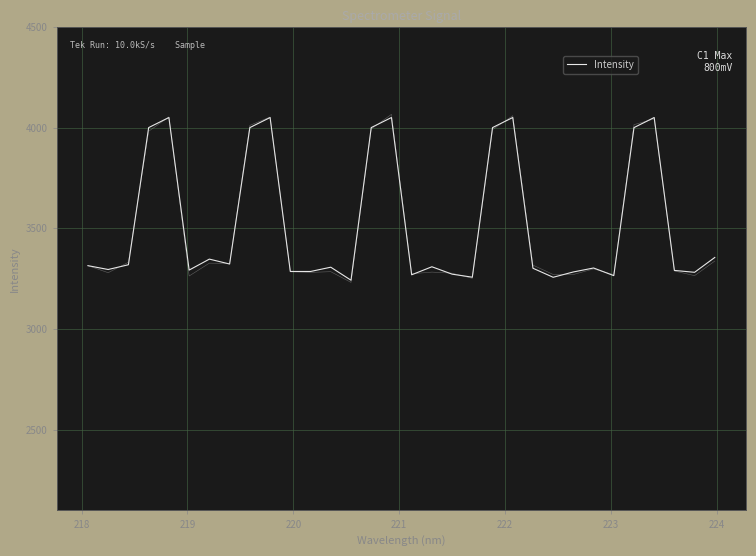

What is the difference between the maximum and second lowest values?

792.7